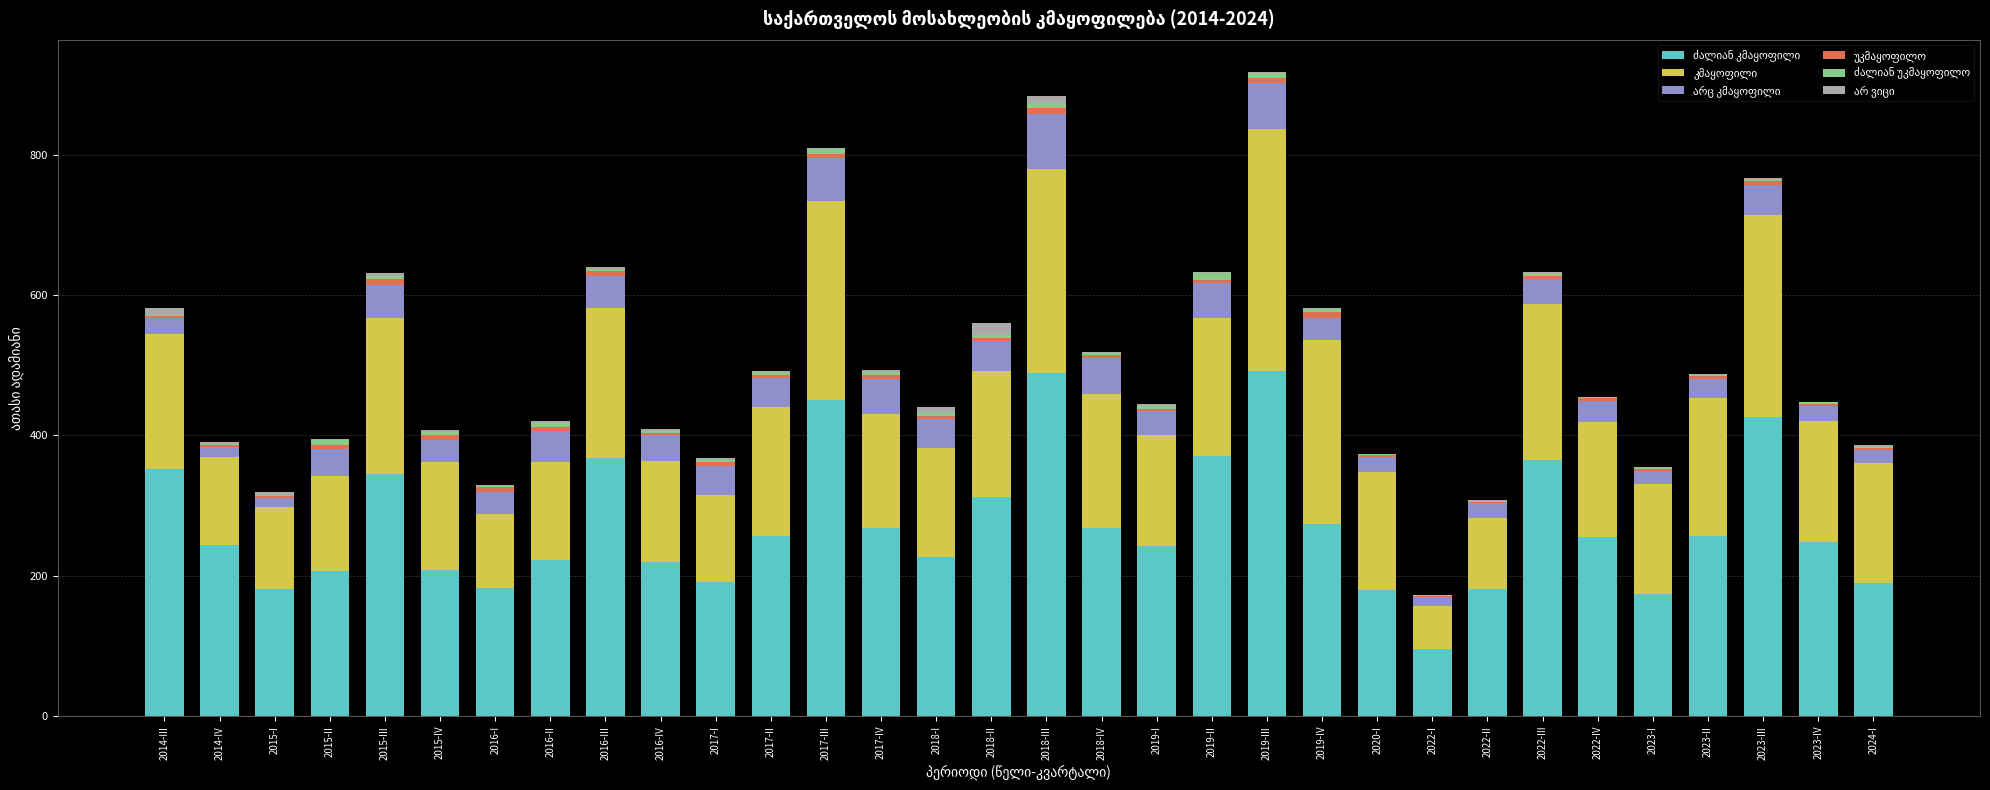

Reading left to right, transcribe all the data shown in this chart.

ძალიან კმაყოფილი: 351.8	243.1	181.0	206.1	344.9	208.4	181.9	222.6	368.3	219.8	191.4	256.9	450.8	267.6	226.9	311.6	488.5	267.7	242.8	370.9	492.1	273.1	179.8	95.4	181.0	364.7	255.0	174.2	255.9	425.4	248.1	189.3
კმაყოფილი: 192.6	126.3	116.8	135.8	221.9	153.1	105.7	139.5	212.4	142.8	122.8	184.0	283.7	162.4	155.2	180.4	291.3	190.8	157.4	196.0	343.6	262.7	167.7	61.7	101.8	222.4	164.1	156.0	196.7	287.9	171.6	171.5
არც კმაყოფილი: 22.1	13.7	13.1	37.9	46.9	32.2	32.2	44.4	46.0	37.7	42.5	40.5	60.0	50.4	40.8	42.4	77.4	51.1	34.6	50.0	66.2	32.0	21.9	12.0	20.0	36.1	29.7	19.5	28.0	43.1	21.5	18.2
უკმაყოფილო: 4.1	2.8	2.9	6.4	9.2	6.8	6.2	5.8	7.3	3.4	5.2	4.3	6.4	6.1	4.1	4.9	9.1	5.0	2.3	4.8	7.4	7.5	2.6	1.6	2.2	4.2	4.1	3.0	4.3	6.4	3.8	2.6
ძალიან უკმაყოფილო: 1.4	1.9	1.4	7.1	4.5	4.3	2.6	4.7	3.1	1.9	2.5	5.1	6.8	3.1	4.5	3.3	7.3	2.0	4.8	8.9	7.0	4.8	1.5	1.0	1.2	4.3	1.3	2.1	1.6	2.9	2.4	1.6
არ ვიცი: 8.9	2.3	3.6	1.7	3.2	2.8	1.2	2.9	2.5	2.7	2.9	0.7	1.0	3.9	8.1	16.9	9.7	2.1	2.7	1.5	1.4	0.9	0.0	0.7	1.2	1.5	0.7	0.5	1.4	0.5	0.3	2.6